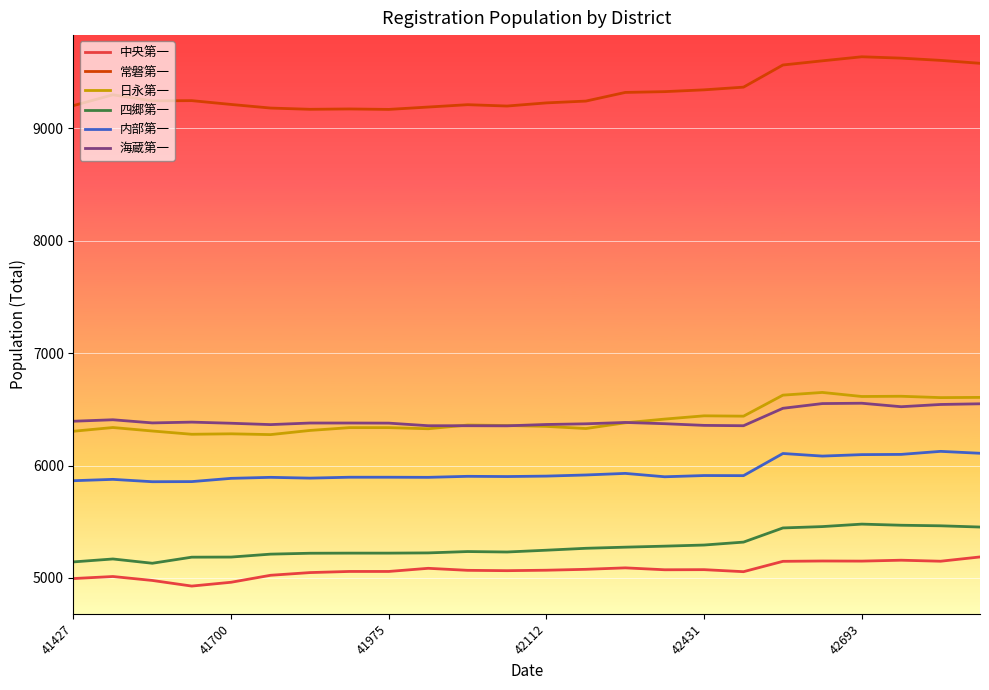

Which series has the widest spread of values?

常磐第一